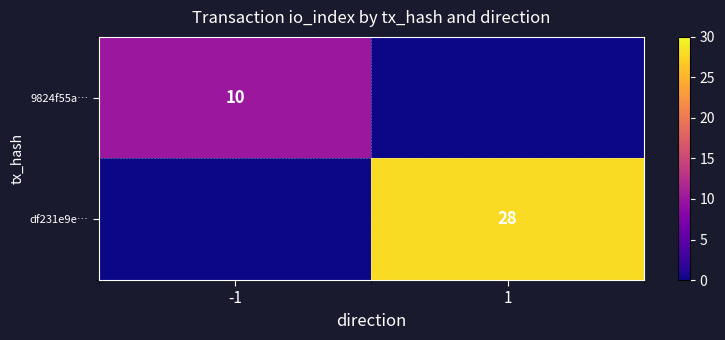

The value of 9824f55a… at -1 is 10. True or false?

True